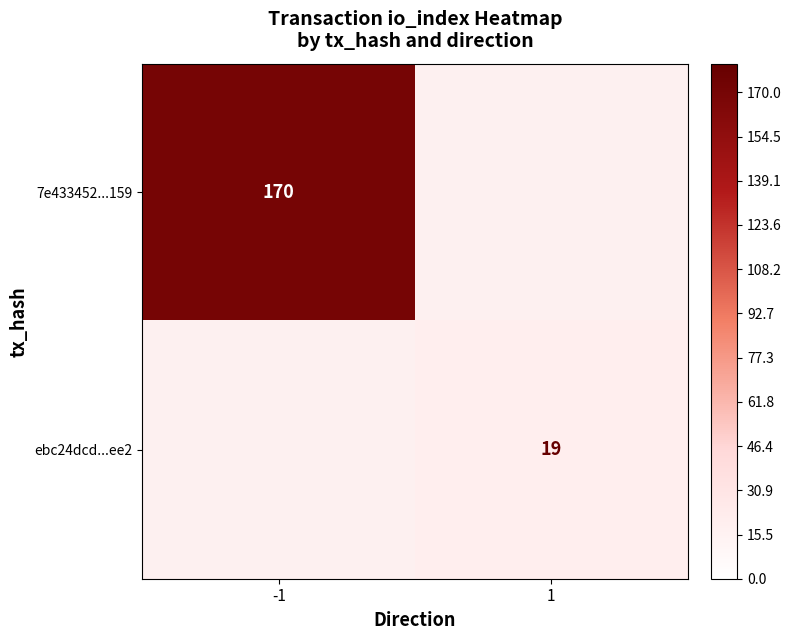

The 7e433452...159 series shows 88 at -1. True or false?

False